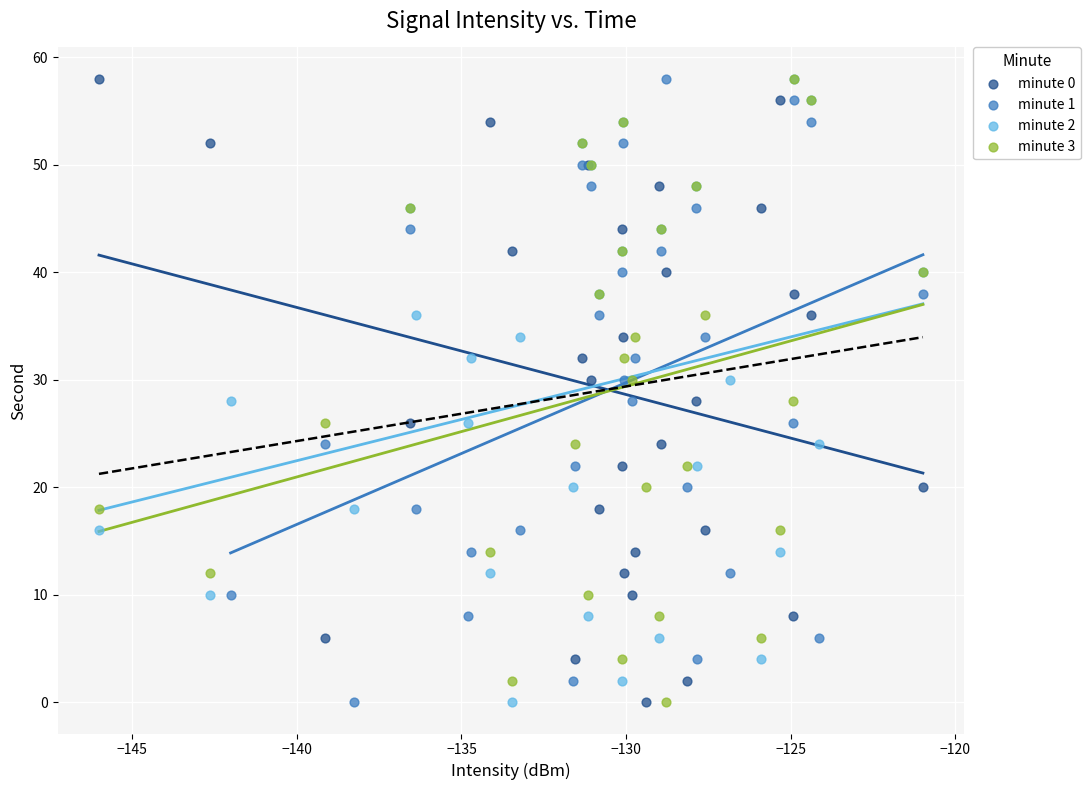

What are all the series names shown in the legend?

minute 0, minute 1, minute 2, minute 3